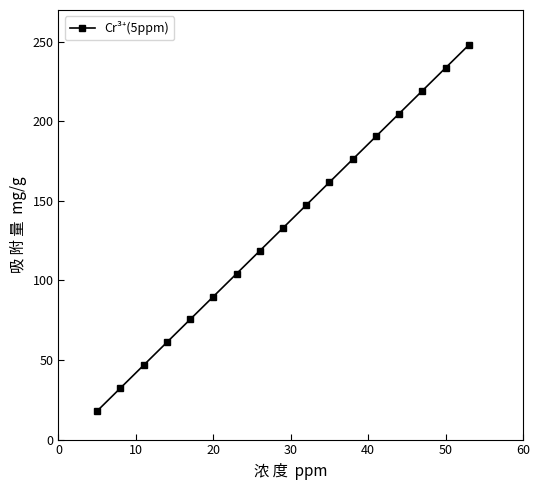

What is the greatest value displayed?

248.0